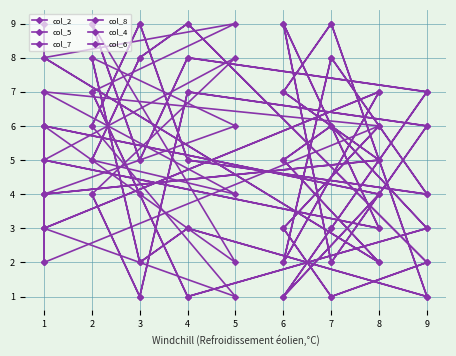

What is the maximum value shown in the chart?

9